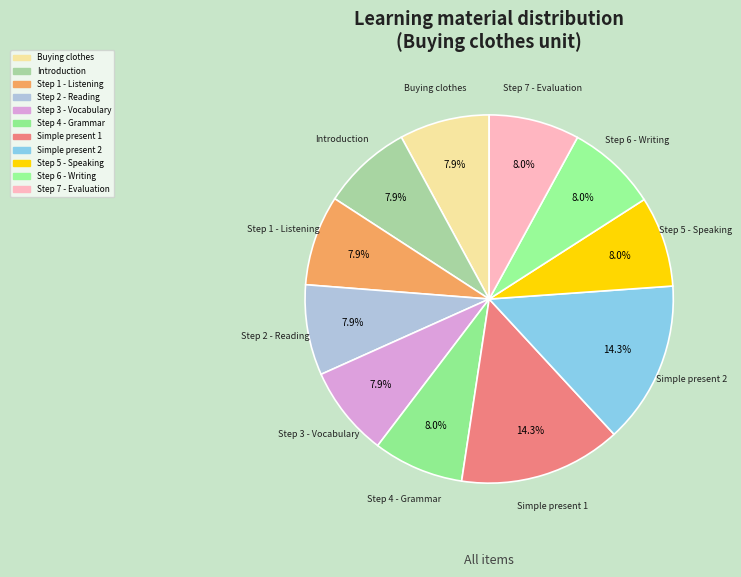

Count the number of slices in the pie.

11